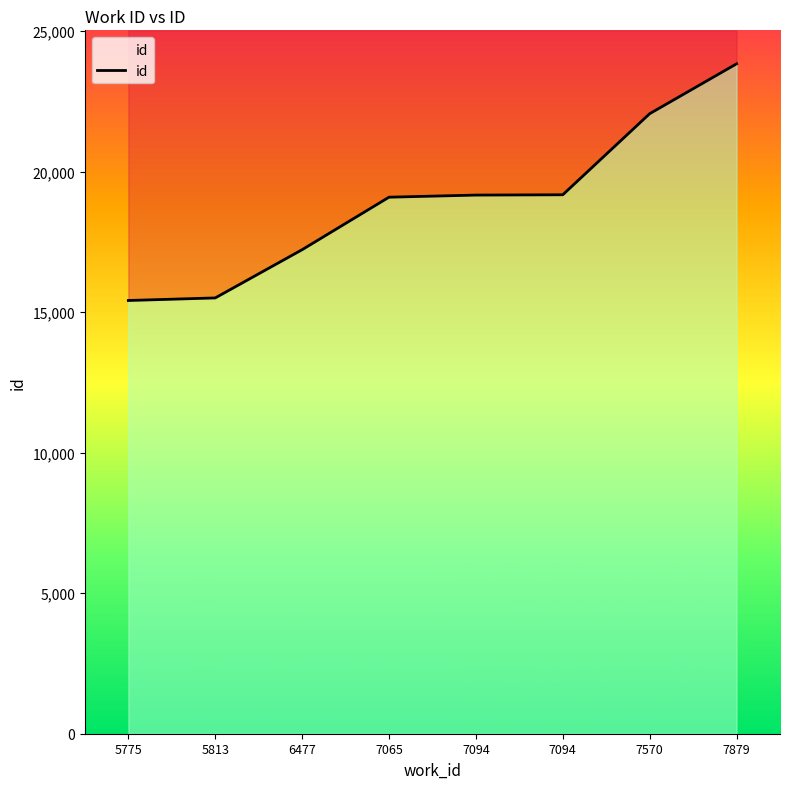

Count the number of values greater than 19162.

3